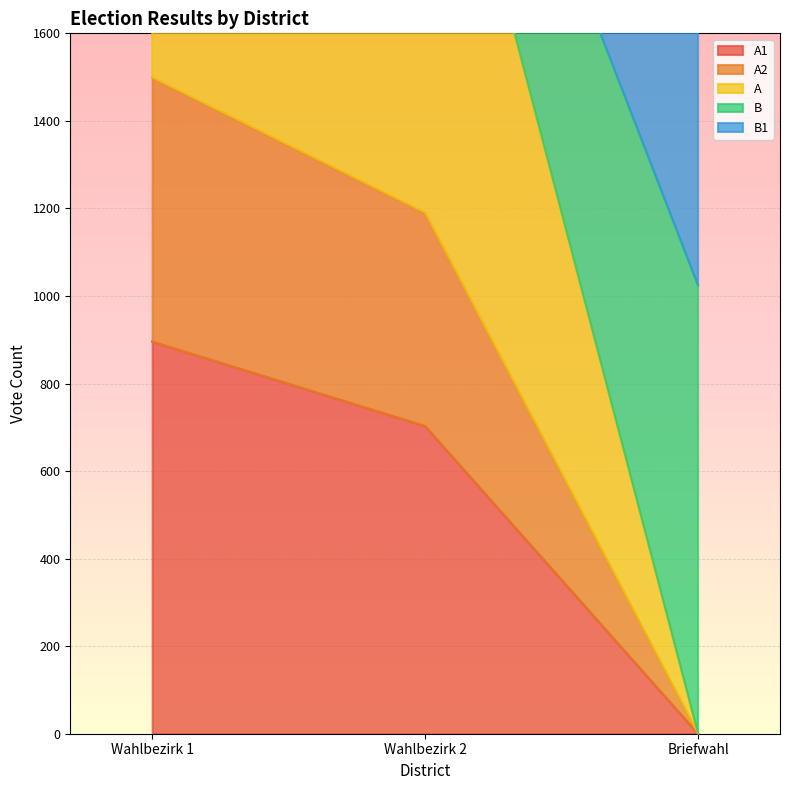

How many positive values does the A1 series have?

2